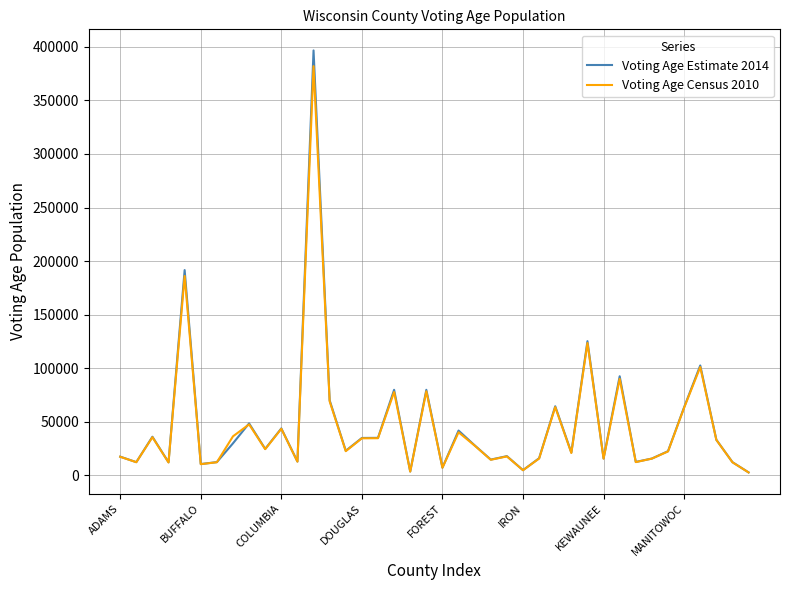

What is the label of the 7th point from the right?

33